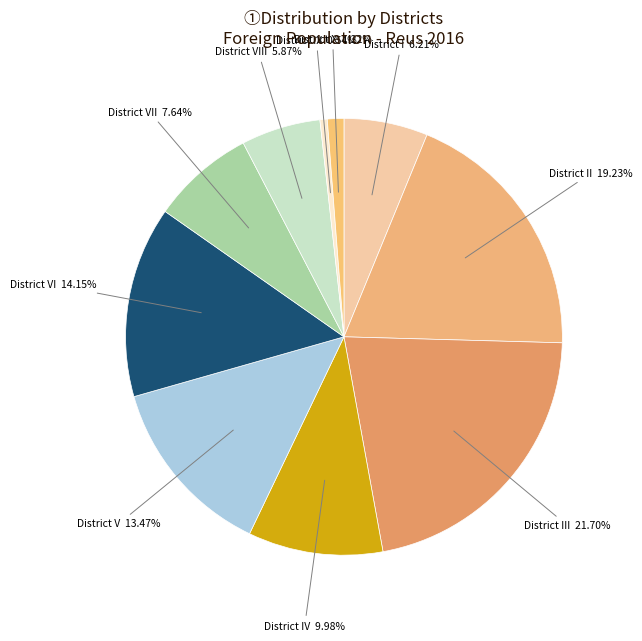

Is there a majority slice in this chart?

No